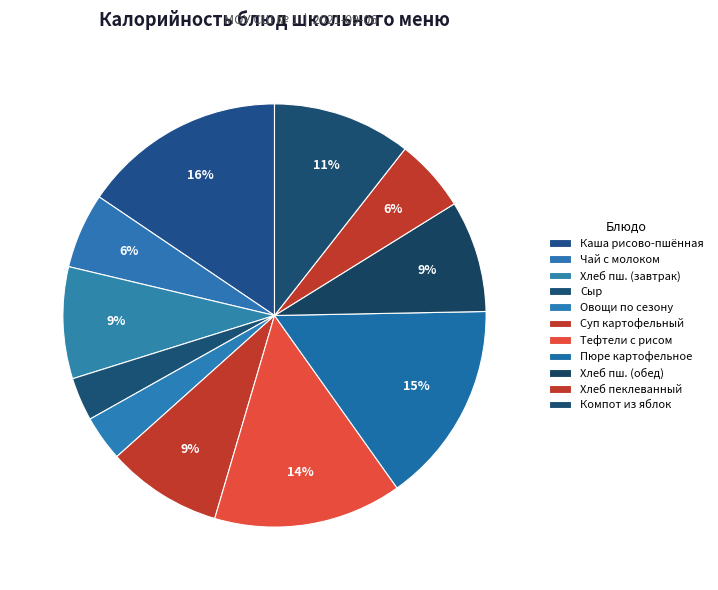

How many segments does this pie chart have?

11